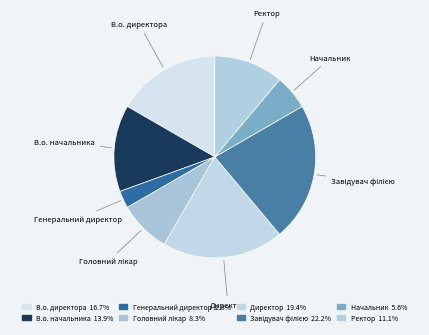

Count the number of slices in the pie.

8